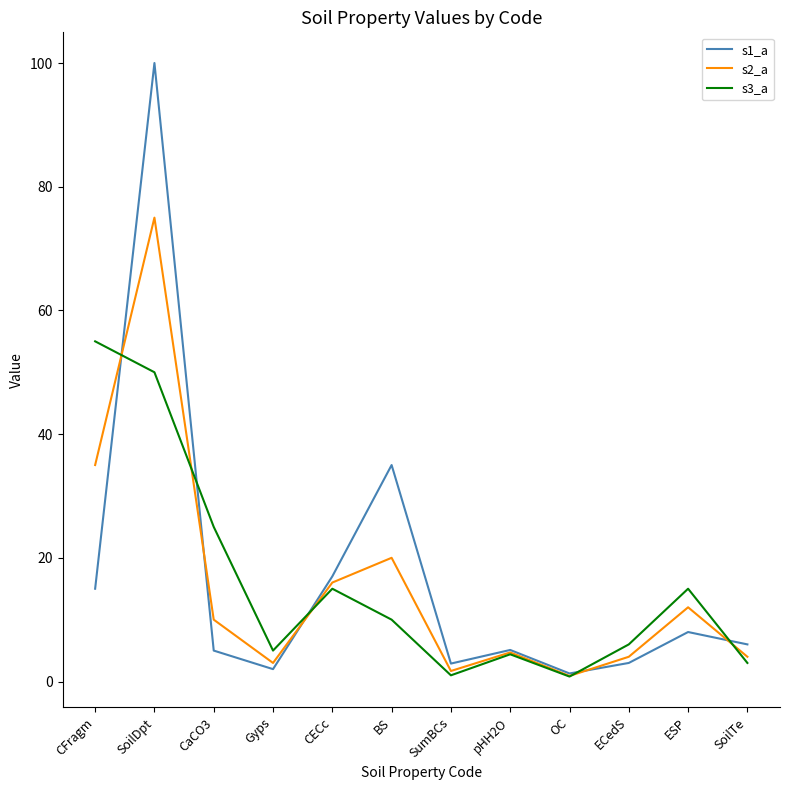

Read the s3_a value at OC.

0.8